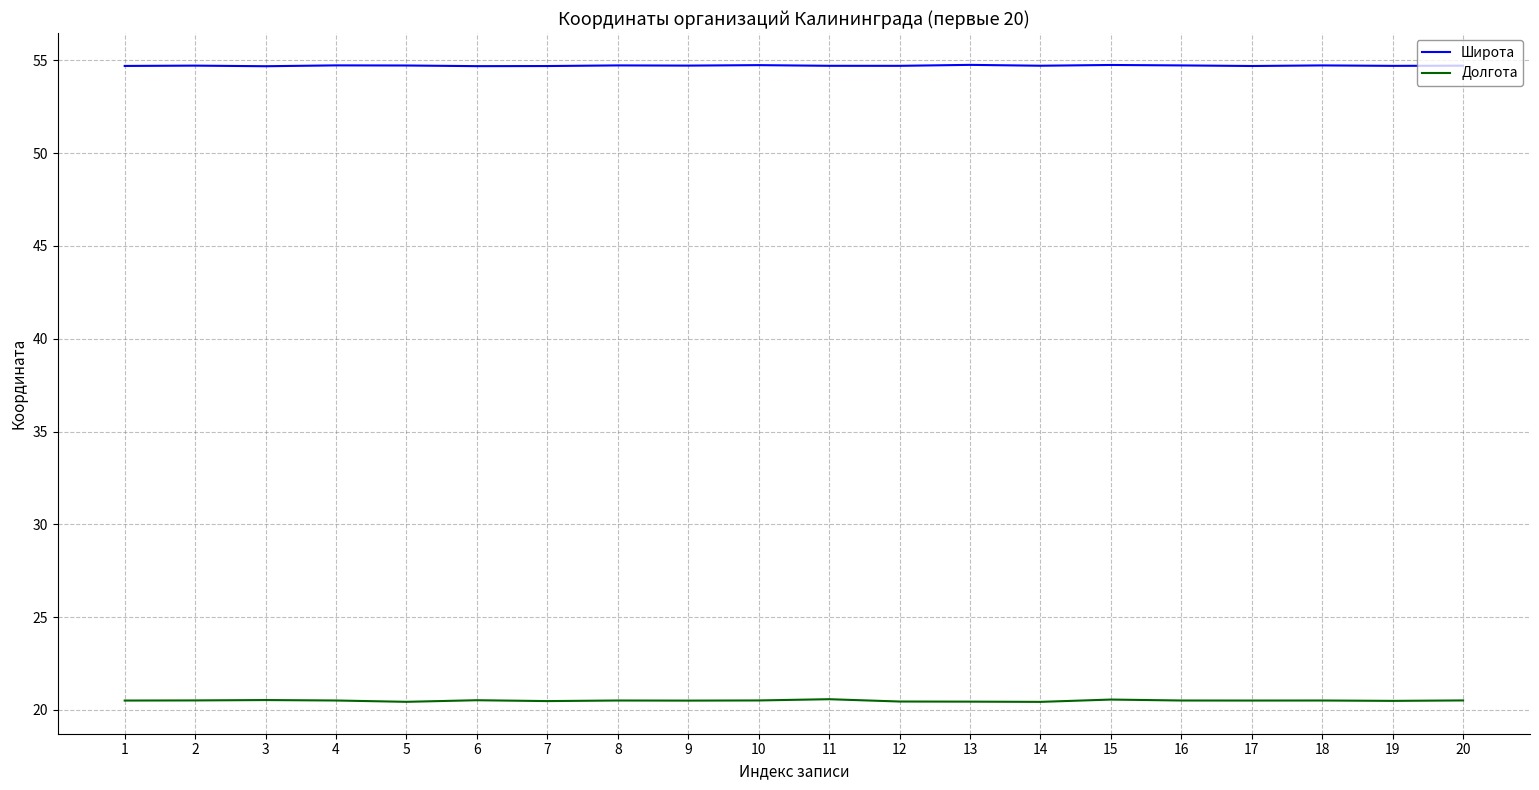

The value of Широта at 11 is 35.2. True or false?

False